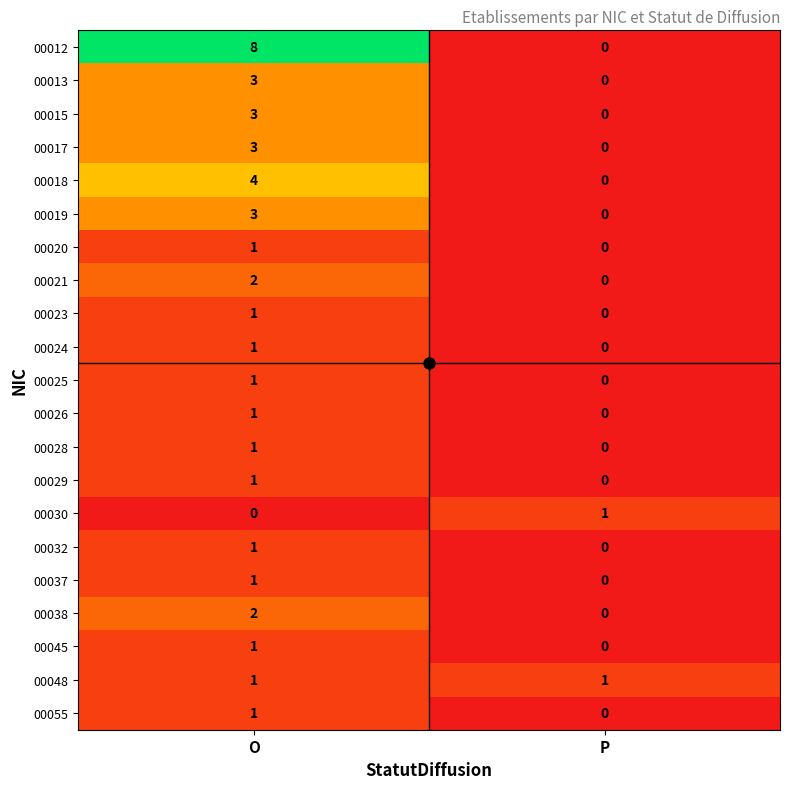

What is the difference between the highest and lowest values at P?

1